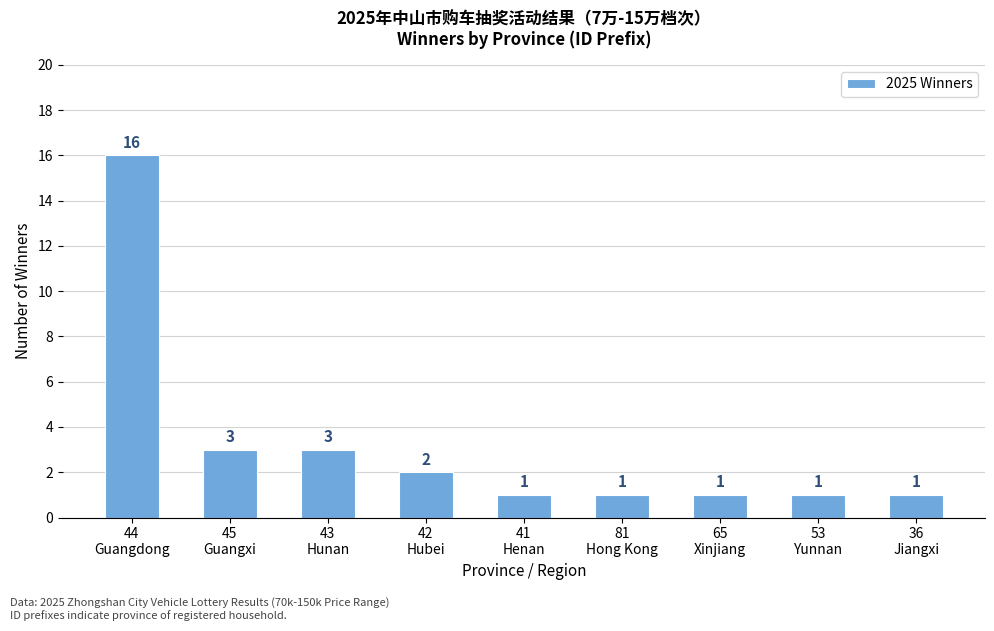

The value at 36
Jiangxi is 2. True or false?

False